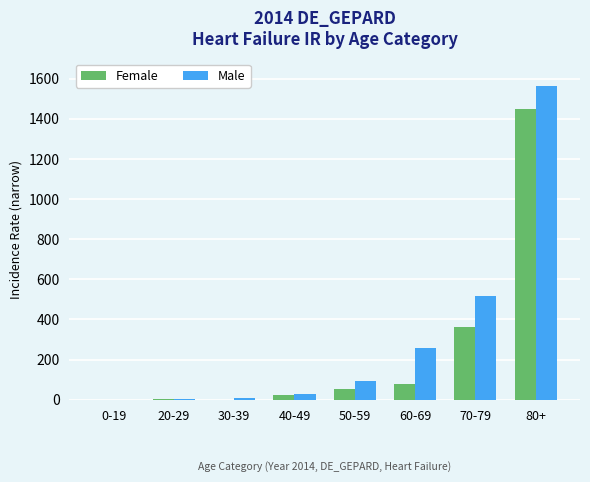

What is the sum of all Female values?

1969.7